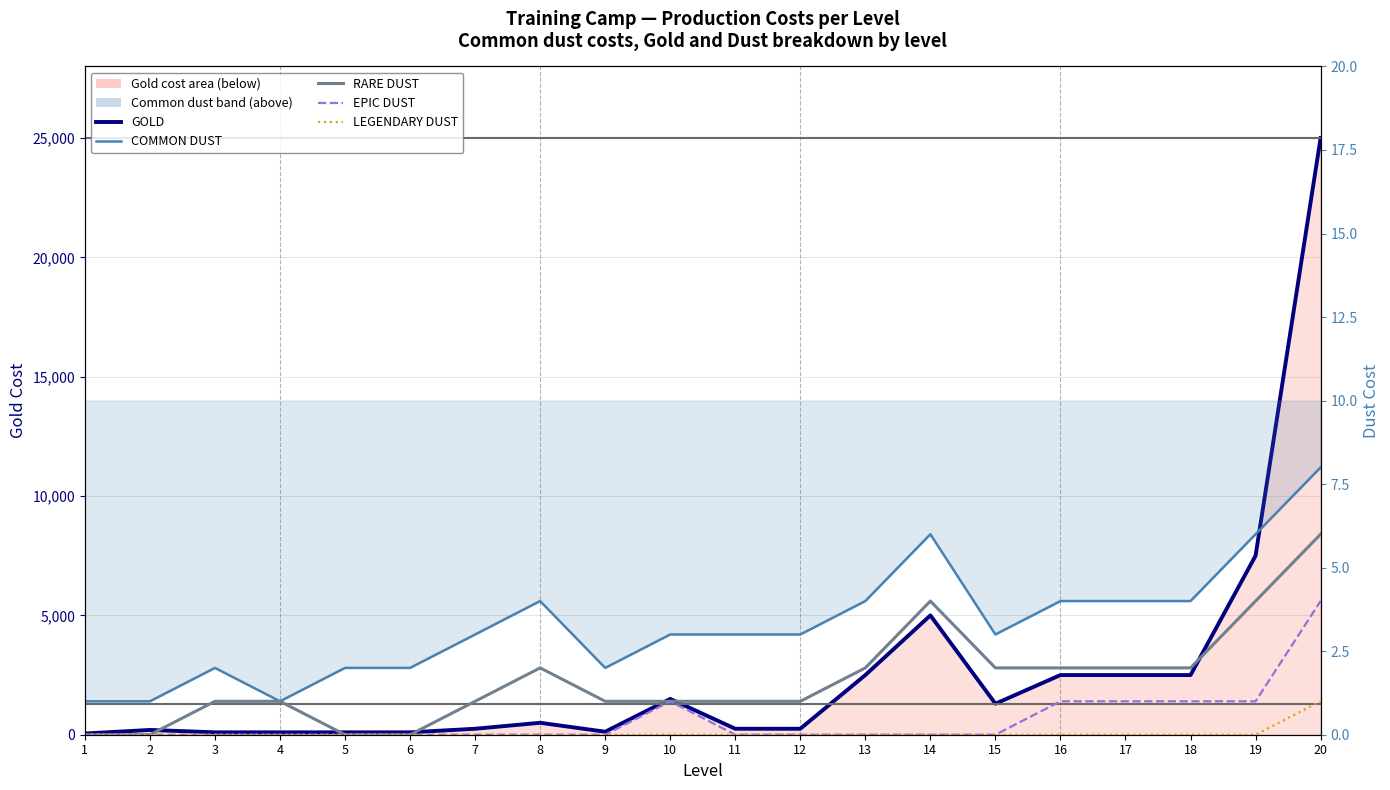

What is the sum of all GOLD values?

52325